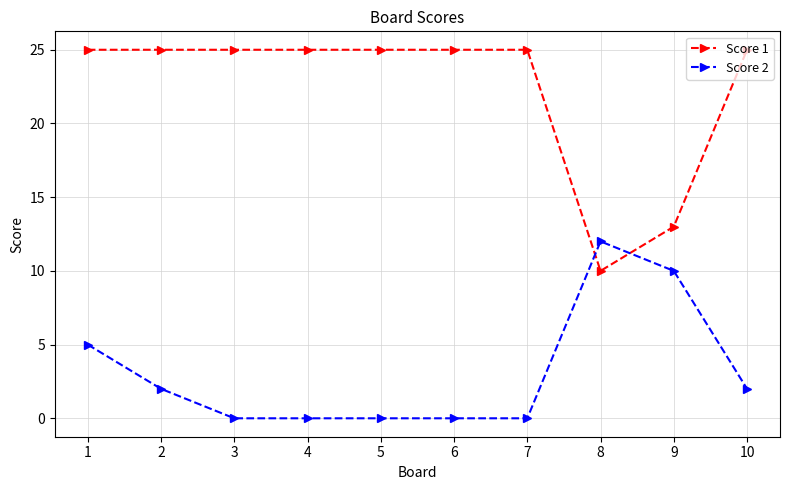

What is the difference between the maximum and minimum values in the Score 1 series?

15